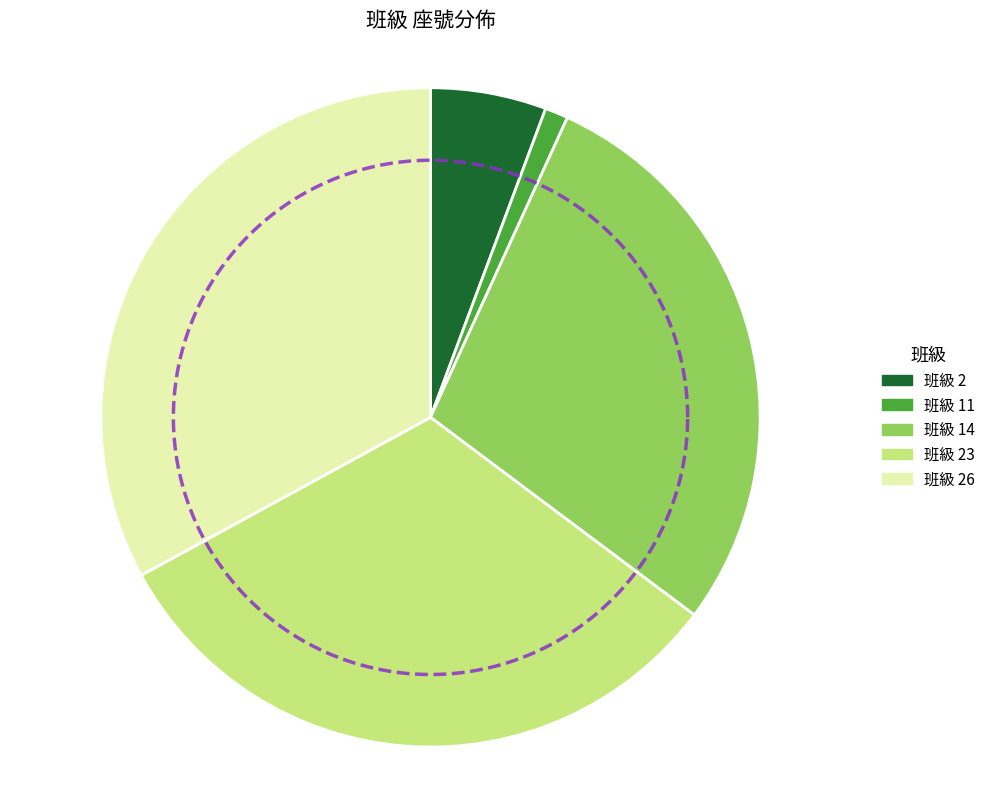

Is it true that 2 is 6% of the pie?

True